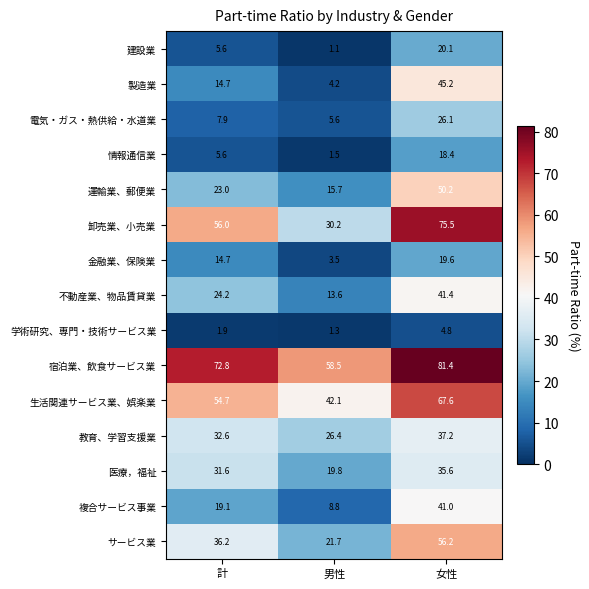

What is the difference between the サービス業 values at 男性 and 女性?

34.5